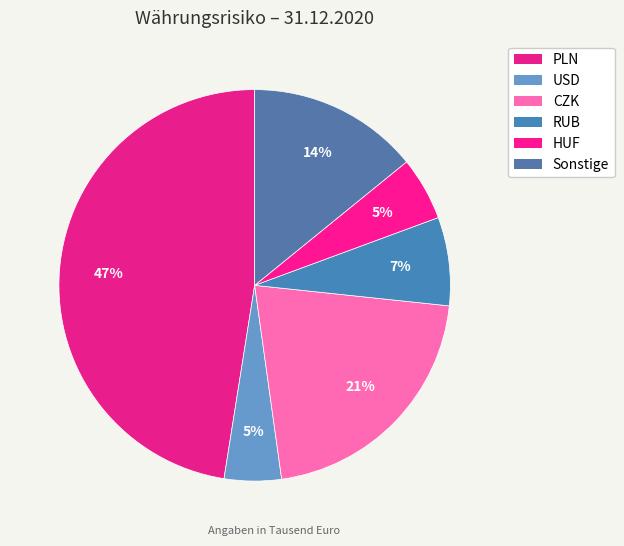

What is the change in value from PLN to CZK?

-81213